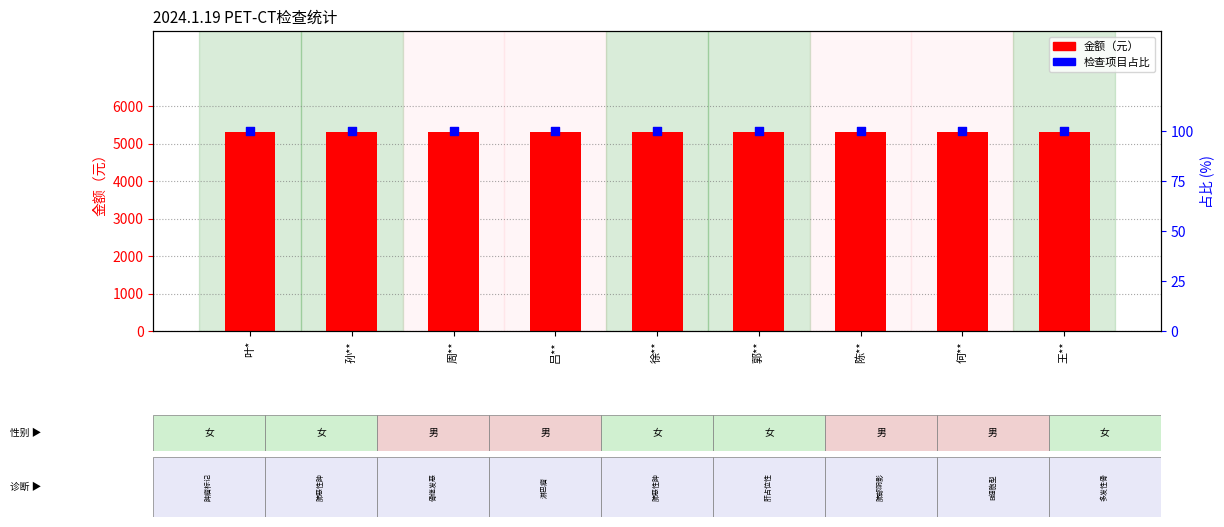

What are all the series names shown in the legend?

金额（元）, 检查项目占比